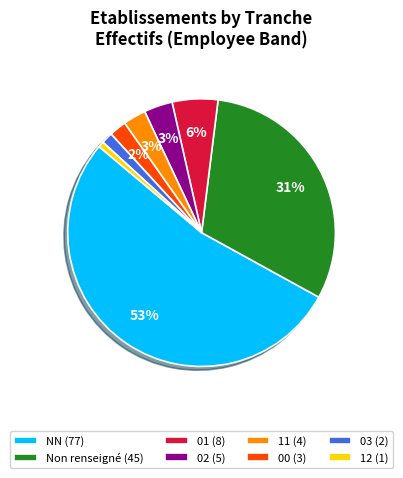

Is the sum of 00 (3) and 11 (4) greater than half?

No